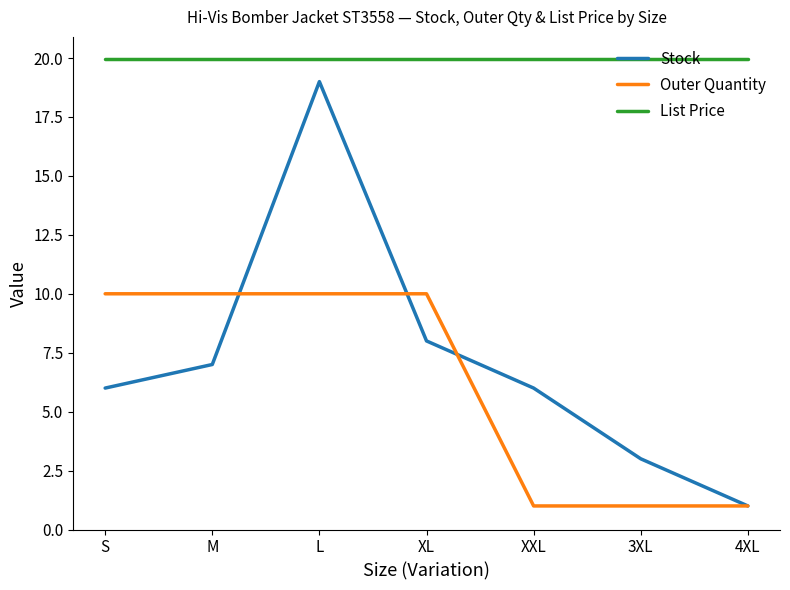

At which label does Stock reach its peak?

L